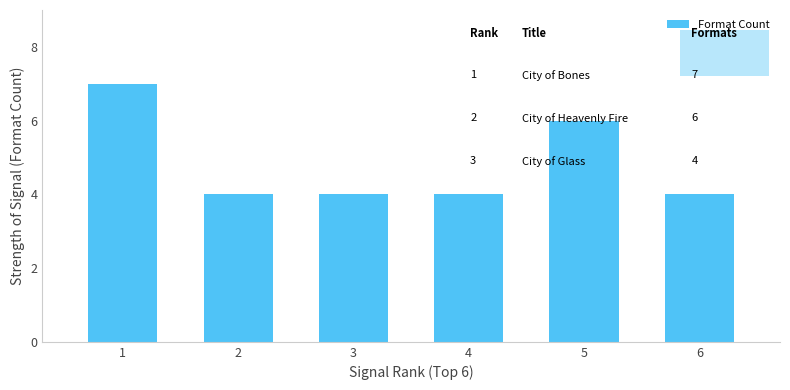

Reading left to right, transcribe all the data shown in this chart.

1=7	2=4	3=4	4=4	5=6	6=4